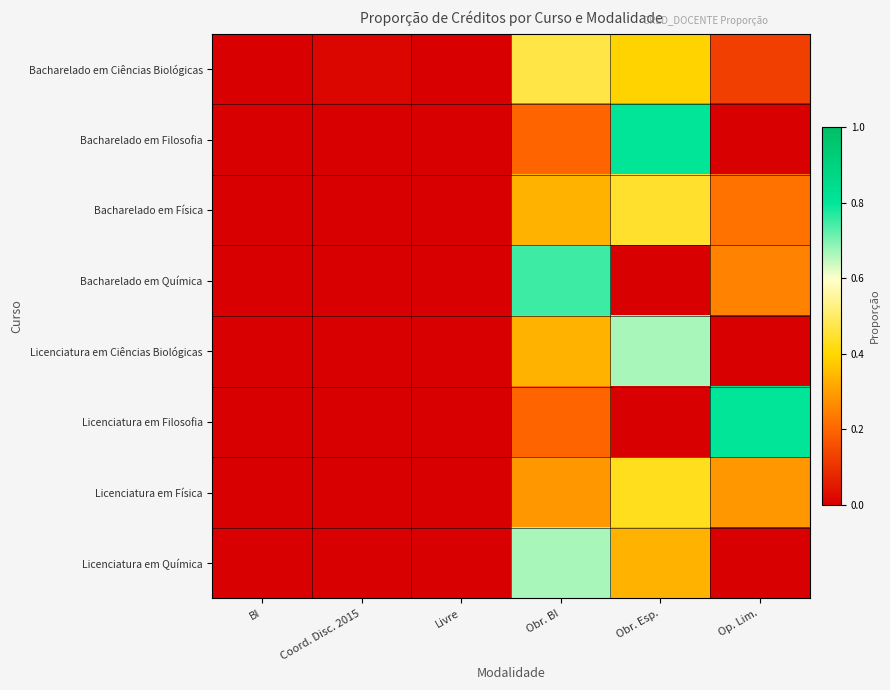

How many series are shown in this chart?

8